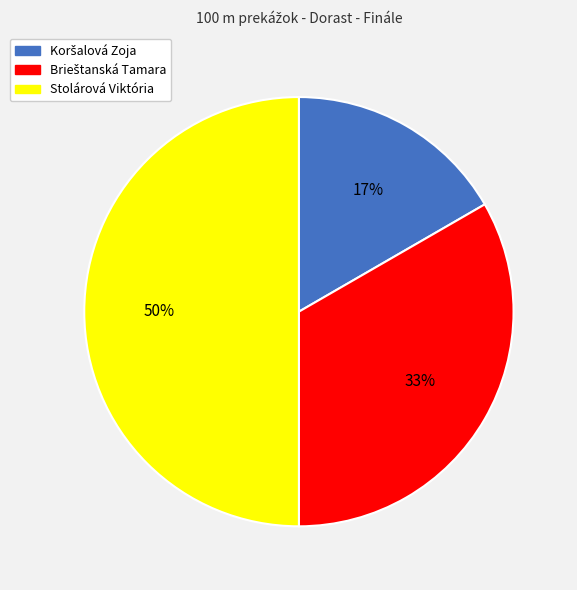

To the nearest percent, what is the average slice percentage?

33%